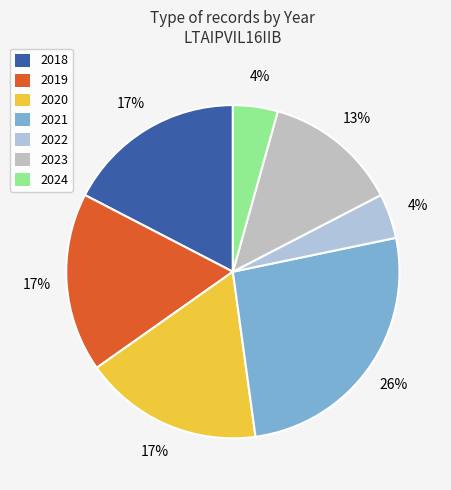

Which slice is the largest?

2021